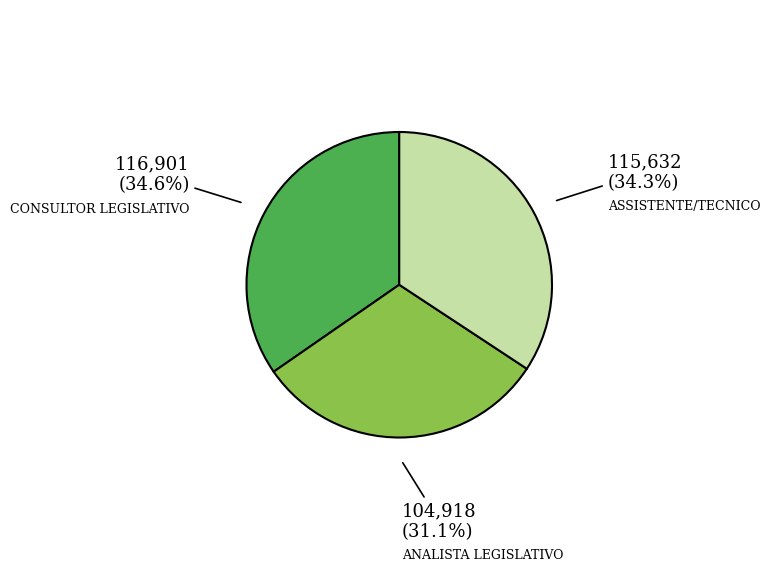

Does any single category account for the majority?

No